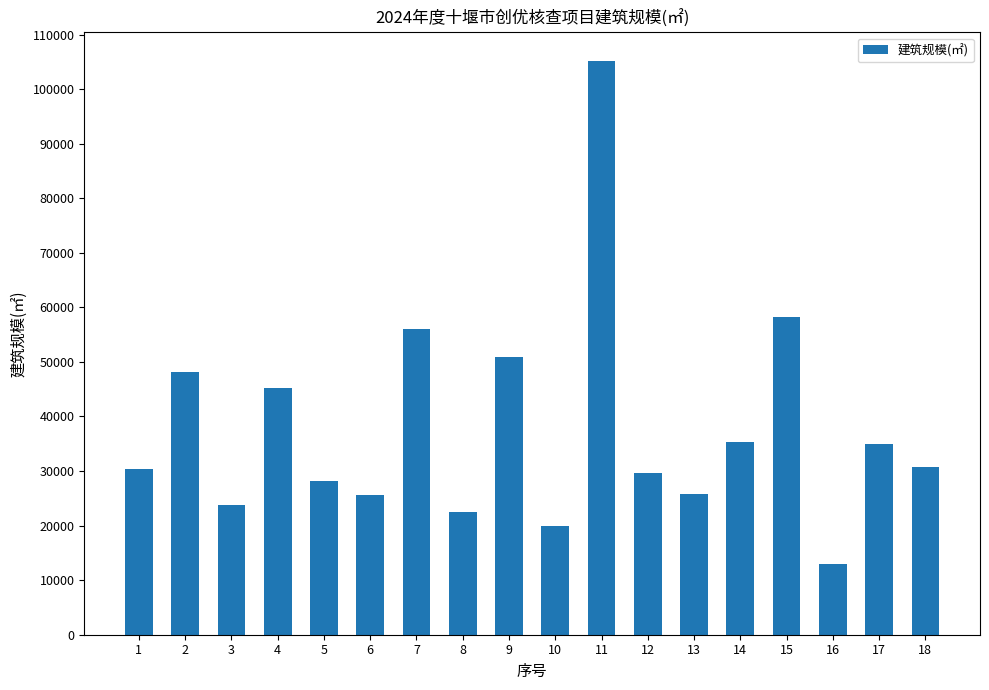

Where does the data first go above 30791?

2